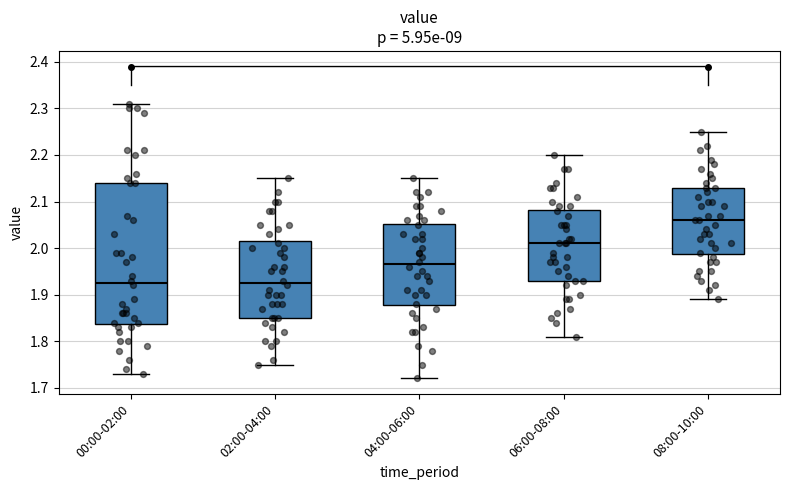

Reading left to right, read every box against the y-axis: the position of its median line, the range the box covers, and the ends of its whiskers. The values are not printed on the chart, so give them approximately, as read against the axis.

00:00-02:00: median 1.93, box 1.84 to 2.14, whiskers 1.73 to 2.31
02:00-04:00: median 1.93, box 1.85 to 2.02, whiskers 1.75 to 2.15
04:00-06:00: median 1.97, box 1.88 to 2.05, whiskers 1.72 to 2.15
06:00-08:00: median 2.01, box 1.93 to 2.08, whiskers 1.81 to 2.20
08:00-10:00: median 2.06, box 1.99 to 2.13, whiskers 1.89 to 2.25